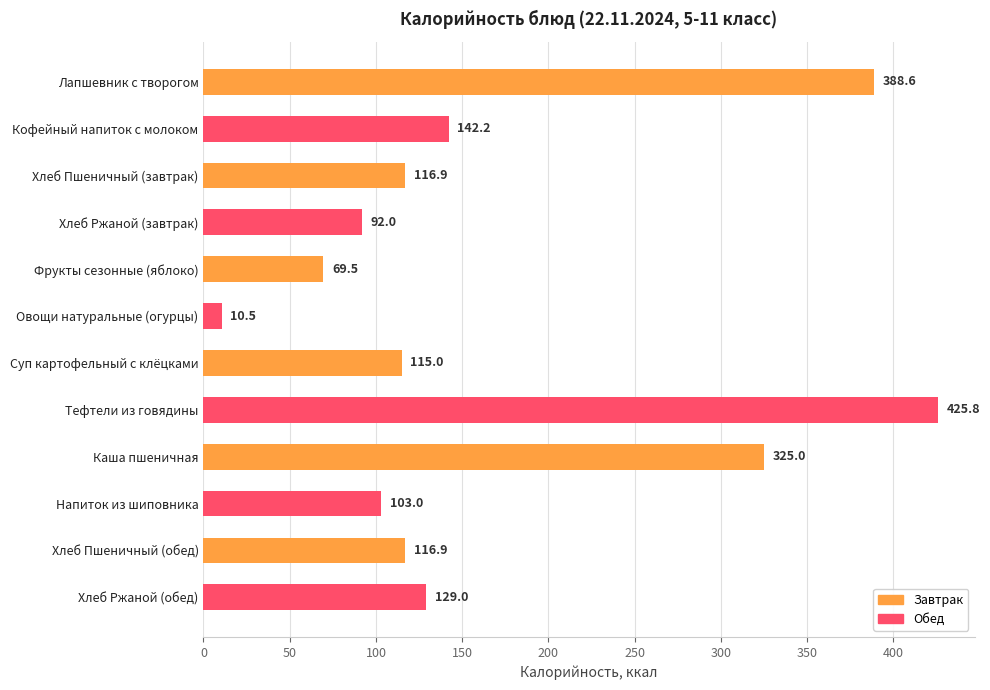

The value at Кофейный напиток с молоком is 210.0. True or false?

False